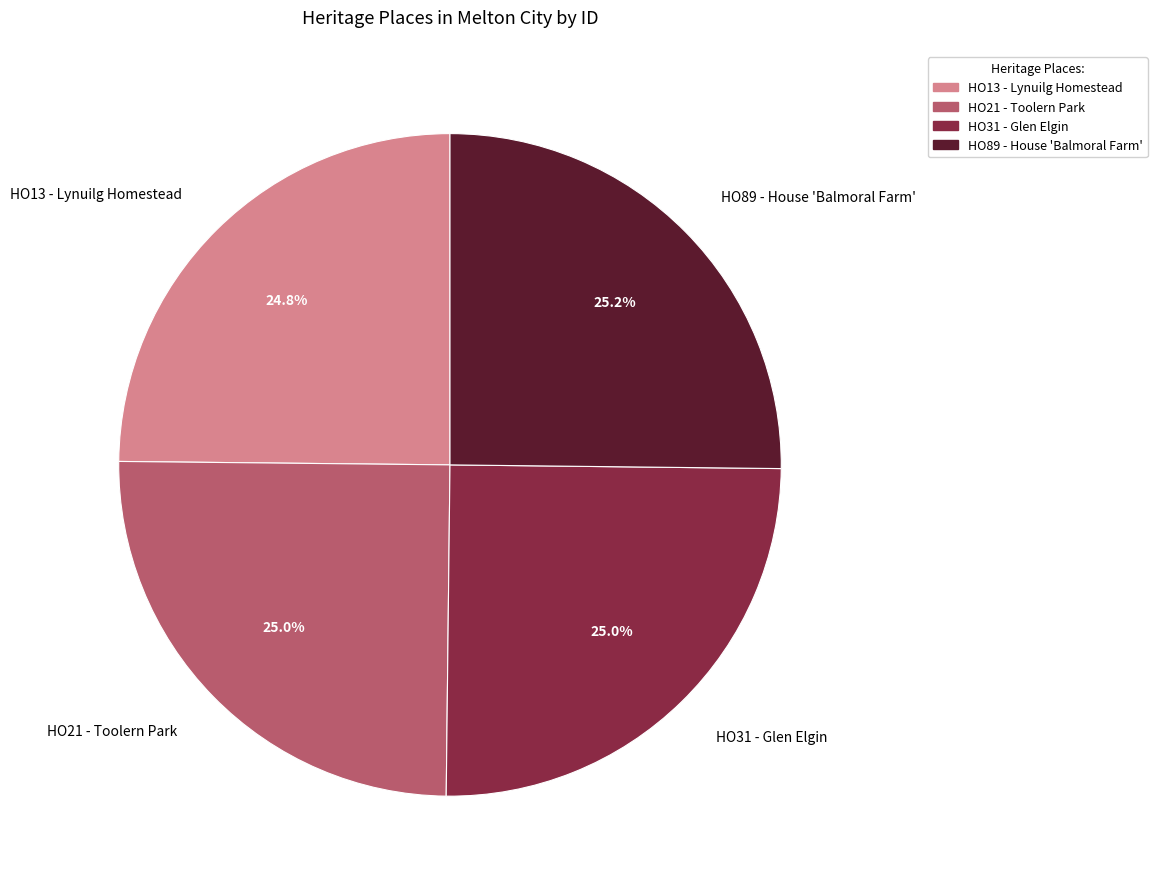

What is the ratio of the value at HO89 - House 'Balmoral Farm' to the value at HO13 - Lynuilg Homestead?

1.0